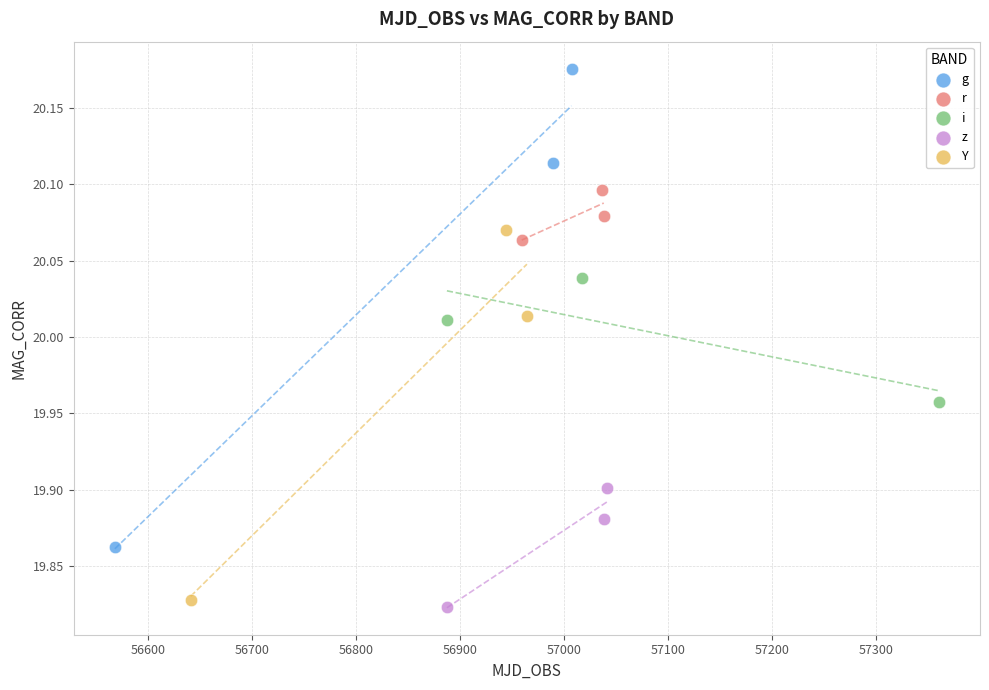

Which series has the widest spread of Y values?

g